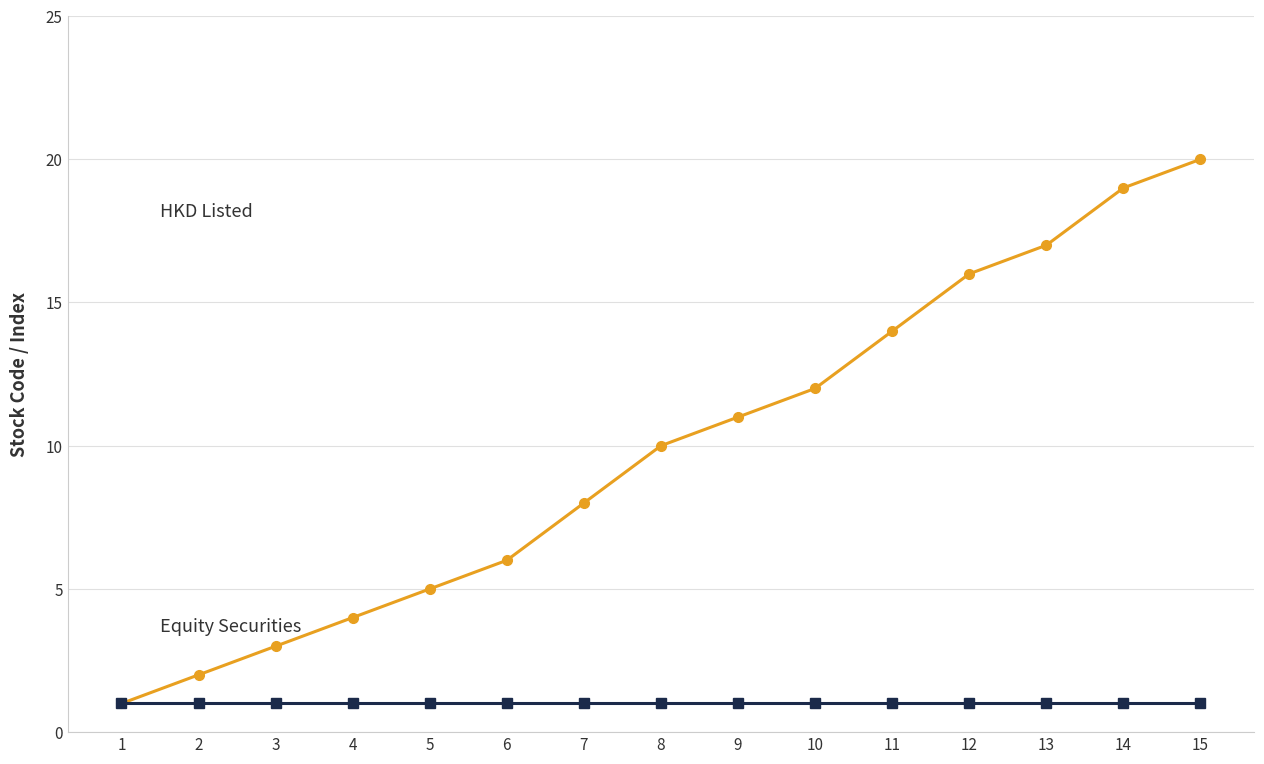

What is the difference between the highest and lowest values at 9?

10